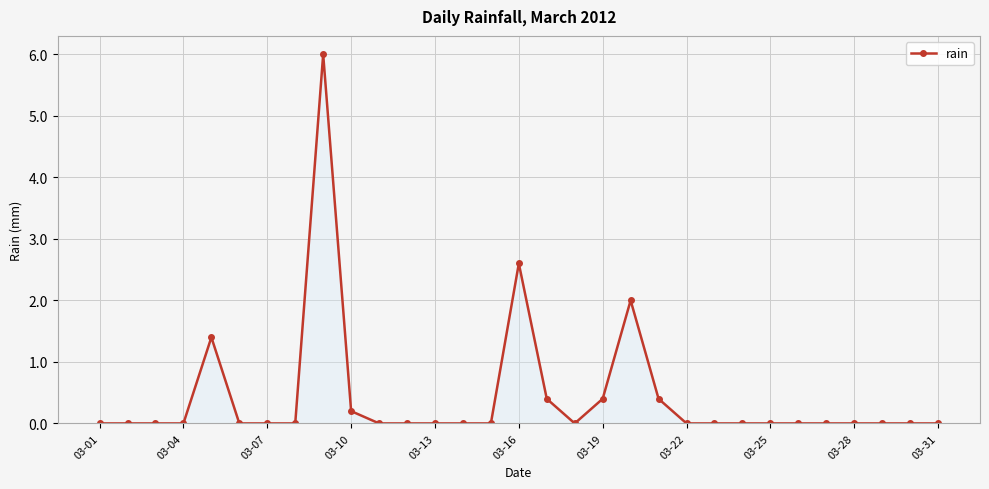

What is the sum of all values?

13.4